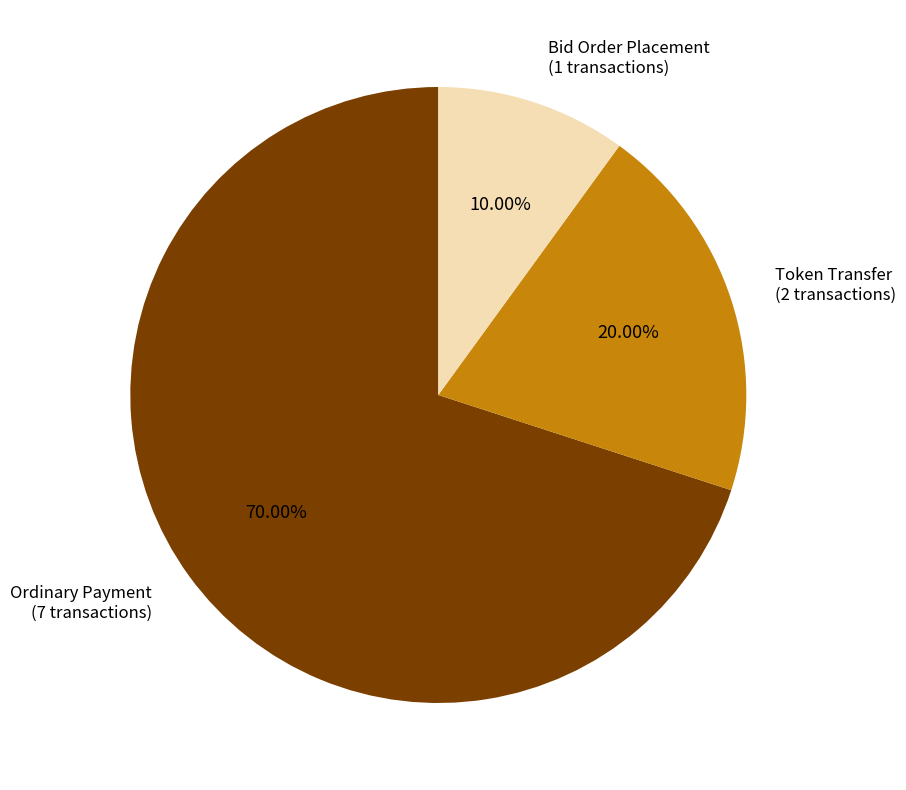

How many segments does this pie chart have?

3